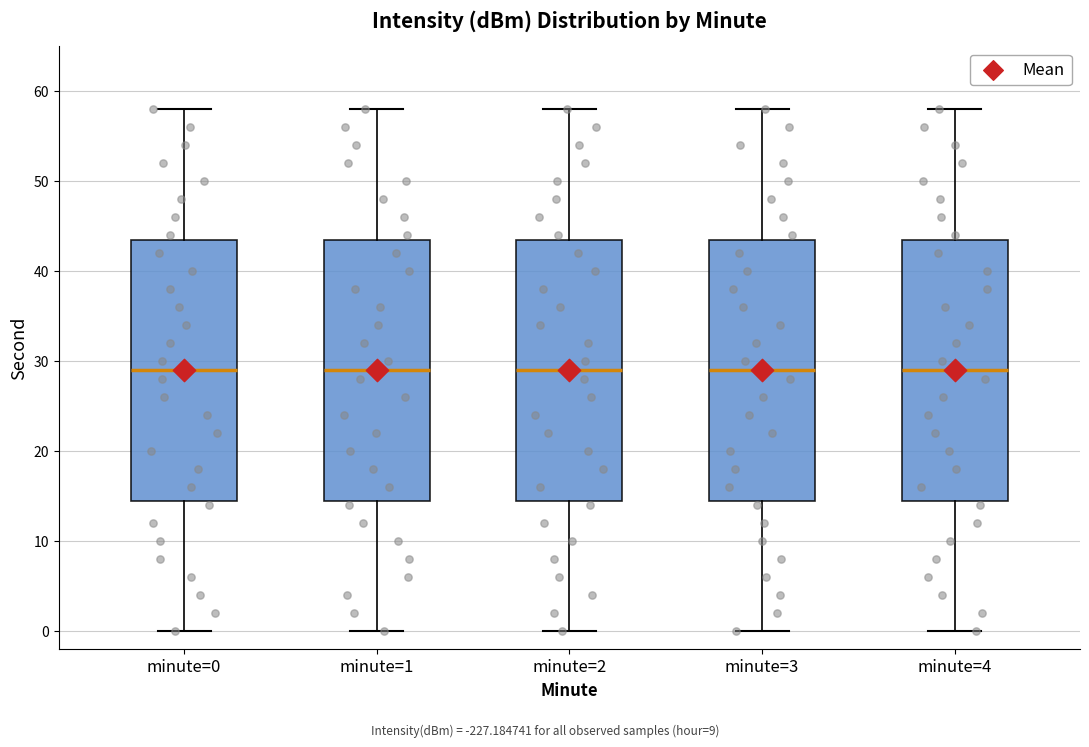

Reading left to right, transcribe this box plot: for each box, give where its median line is, the range the box spans, and where its two whiskers end, as read against the y-axis. The values are not printed on the chart, so give them approximately, as read against the axis.

minute=0: median 29, box 15 to 44, whiskers 0 to 58
minute=1: median 29, box 15 to 44, whiskers 0 to 58
minute=2: median 29, box 15 to 44, whiskers 0 to 58
minute=3: median 29, box 15 to 44, whiskers 0 to 58
minute=4: median 29, box 15 to 44, whiskers 0 to 58